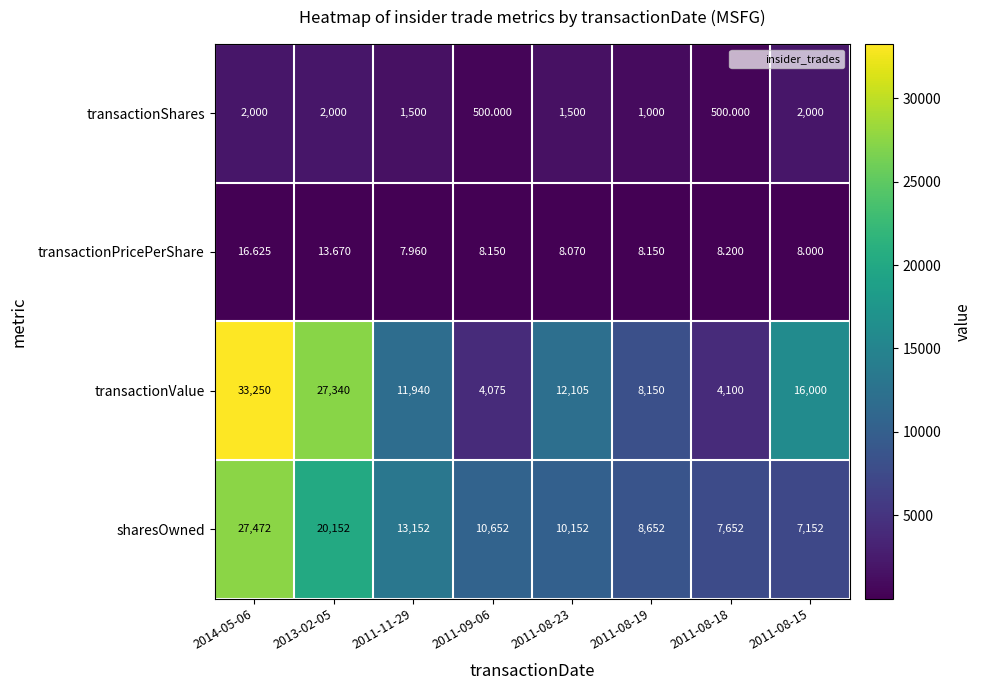

How many data points in sharesOwned are less than 10652?

4